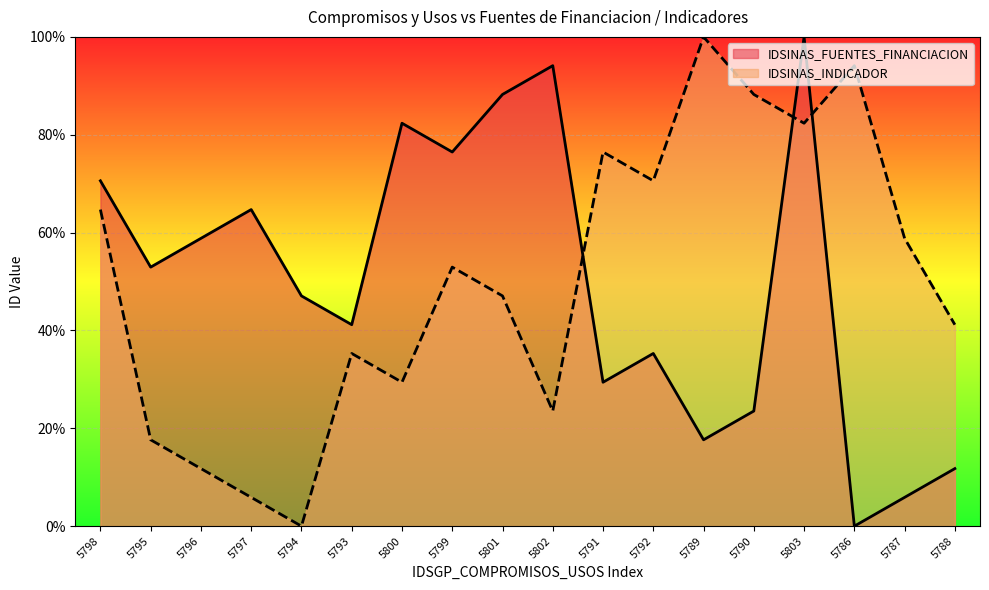

What is the greatest value displayed?

1.0